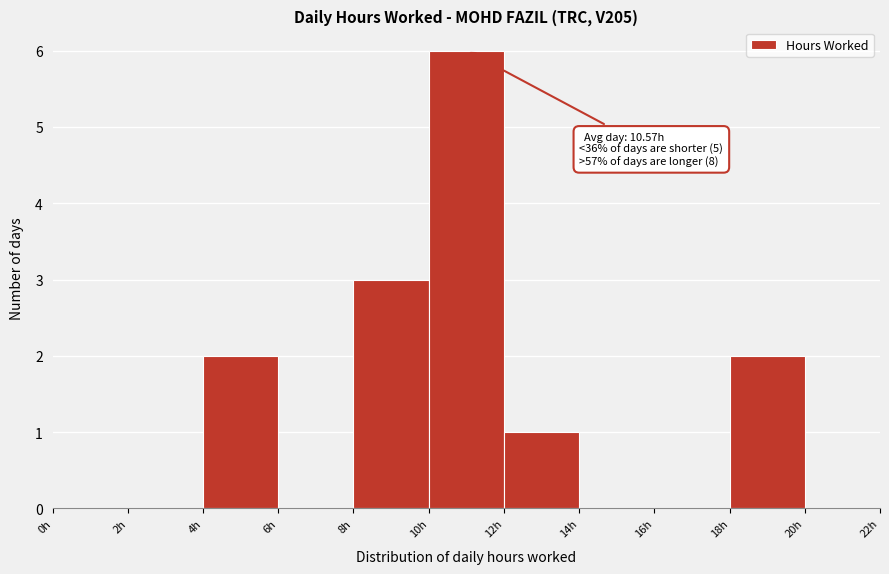

Which range on the x-axis has the tallest bar?

10 to 12